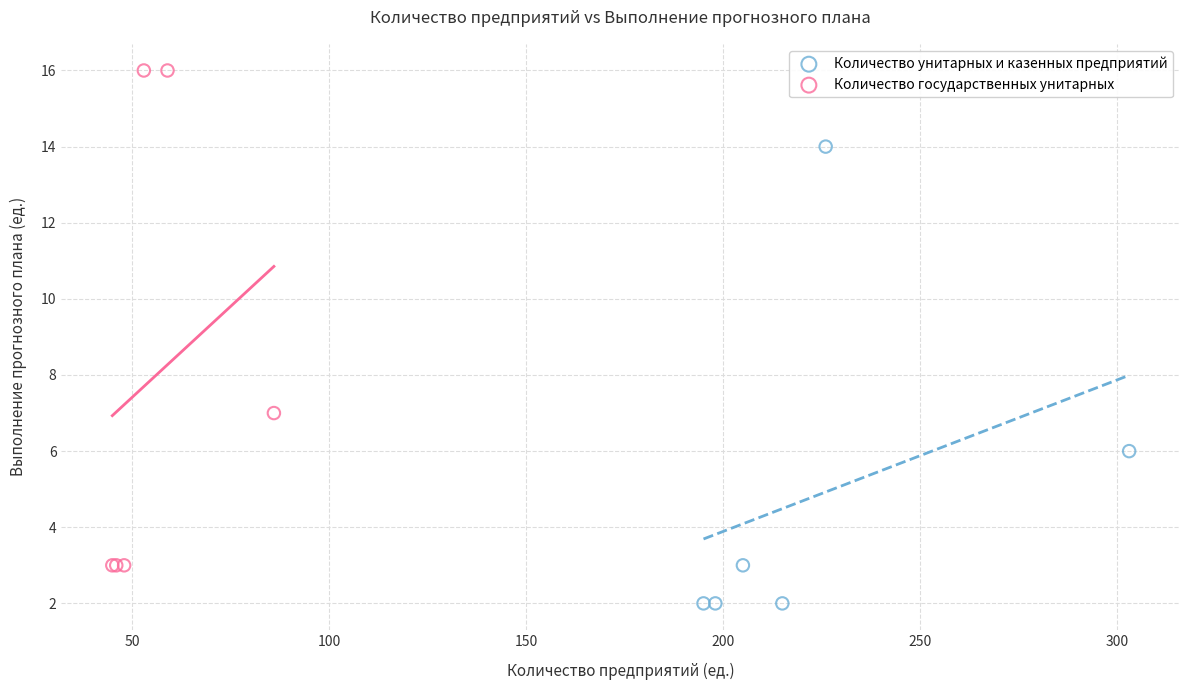

Which series has the largest Y range (max minus min)?

Количество государственных унитарных